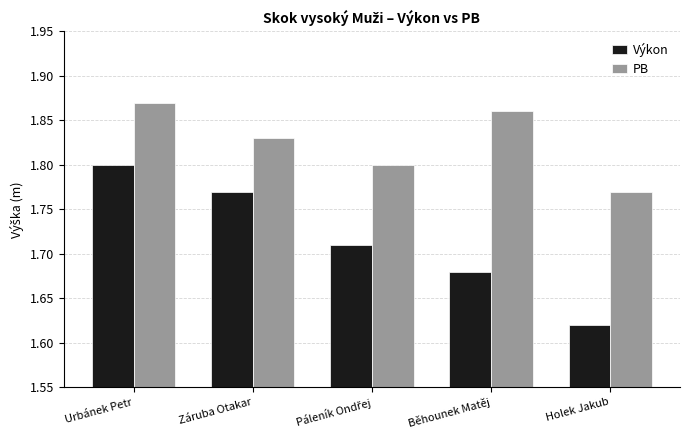

Which category has the lowest value in the Výkon series?

Holek Jakub